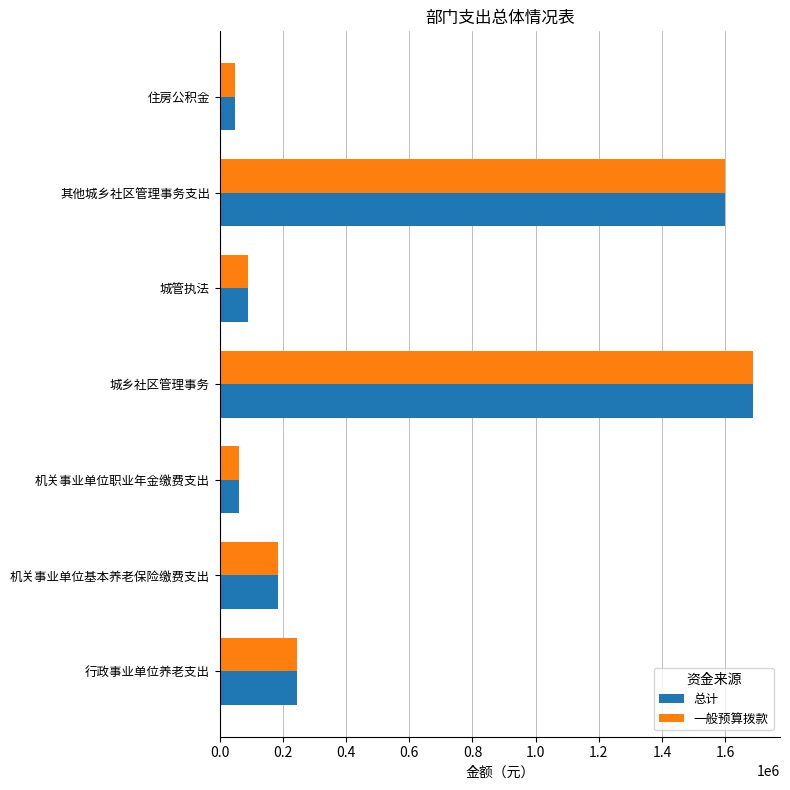

What is the total value across all series at 其他城乡社区管理事务支出?

3198015.4